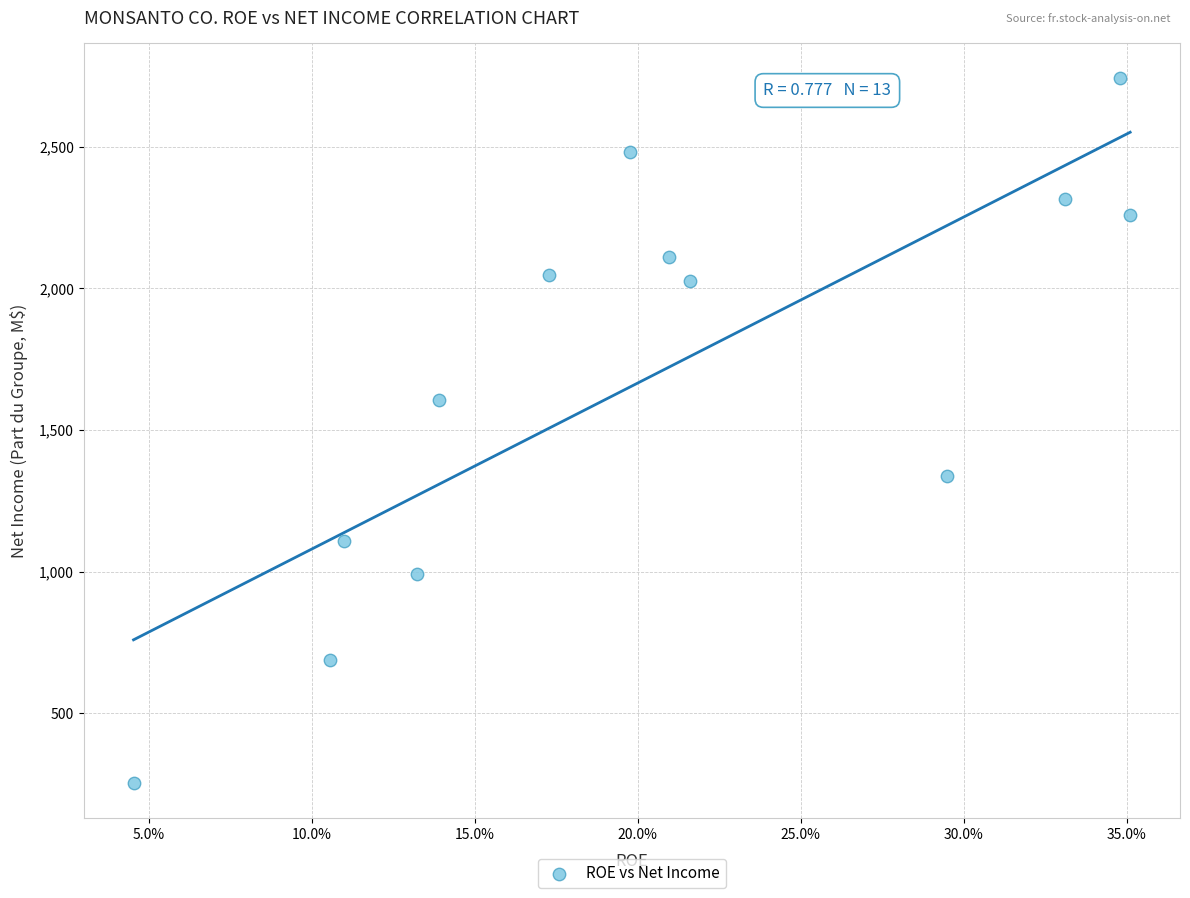

What Y value in the scatter plot is closest to 1497?

1607